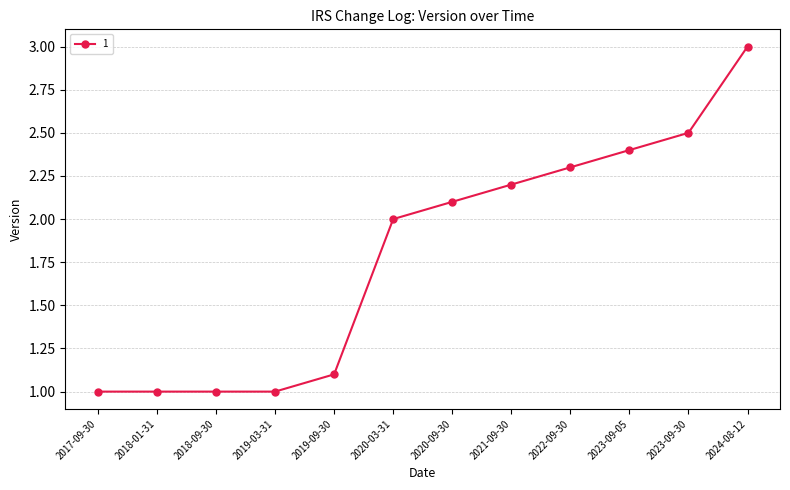

What is the label of the 3rd point from the left?

2018-09-30